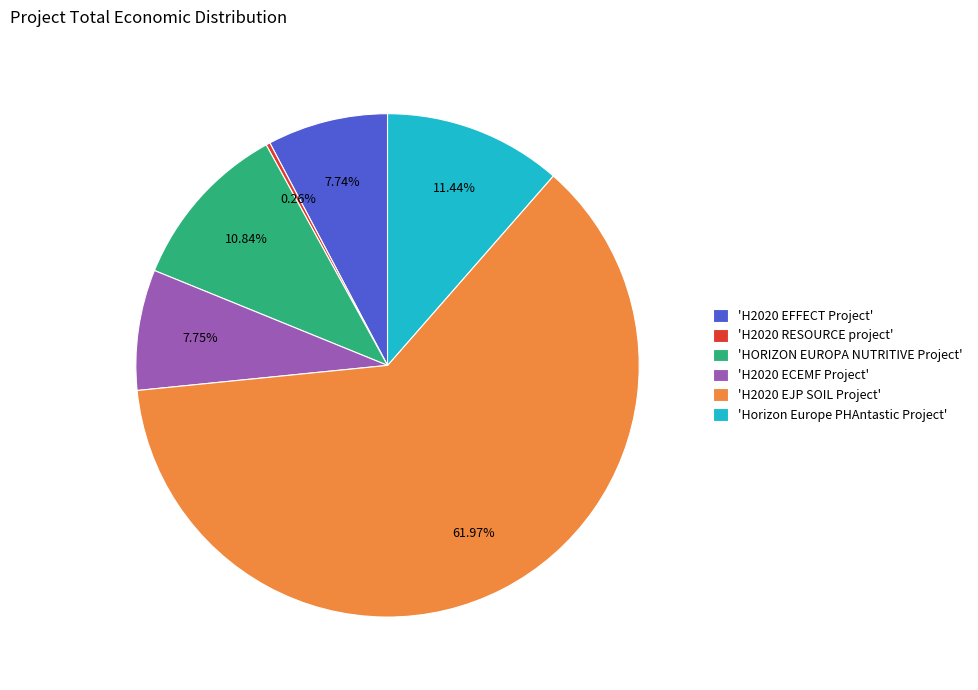

Does any single category account for the majority?

Yes